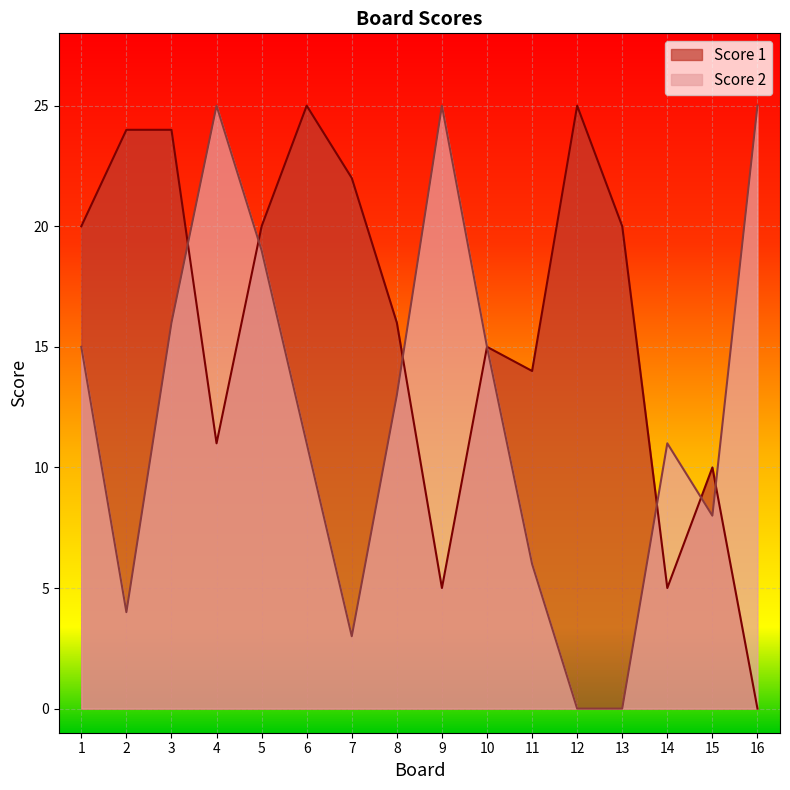

True or false: Score 2 has more than 1 interior local peaks.

True